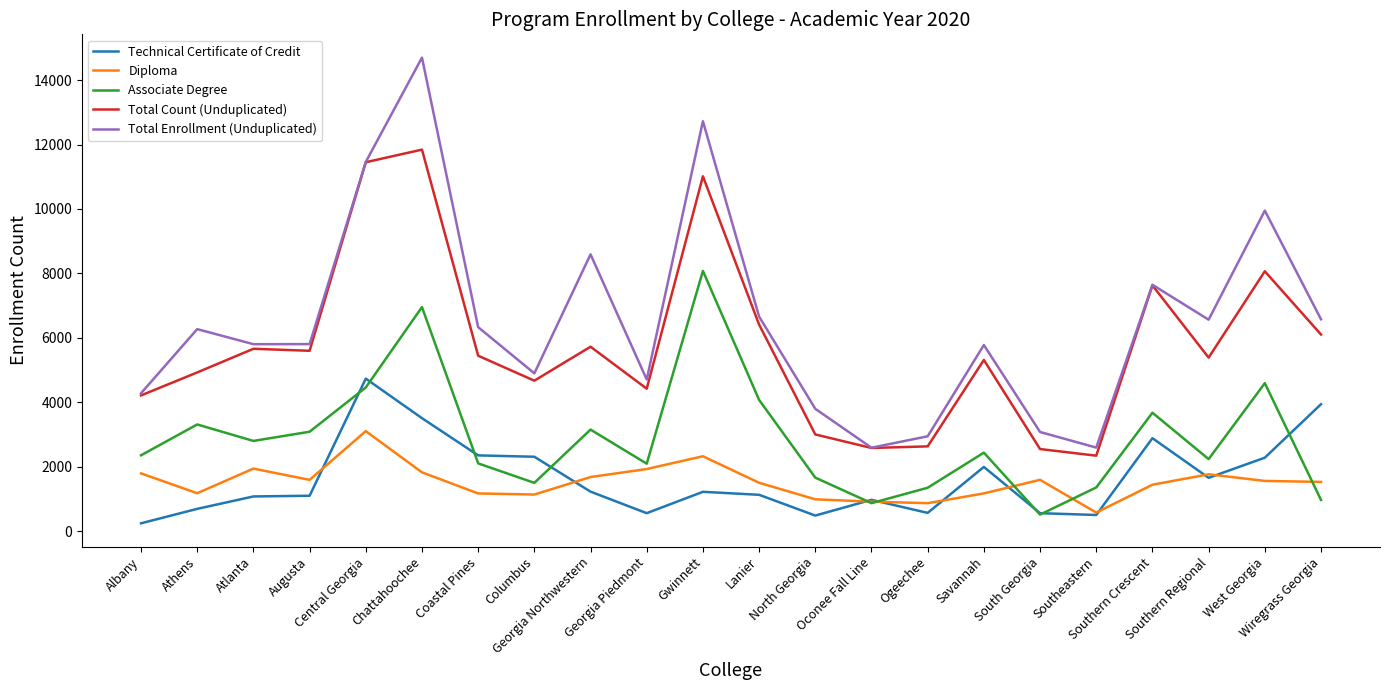

How many lines are shown in the chart?

5